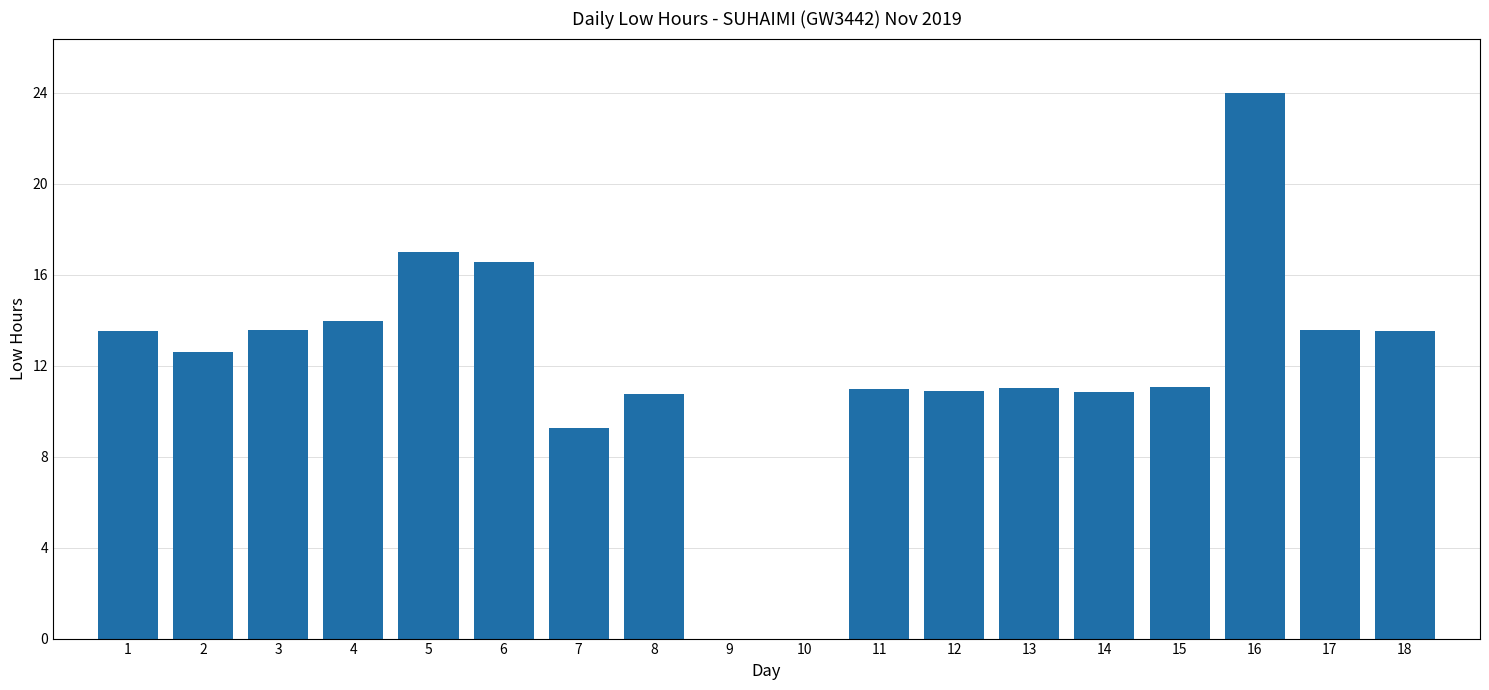

The value at 16 is 43.2. True or false?

False